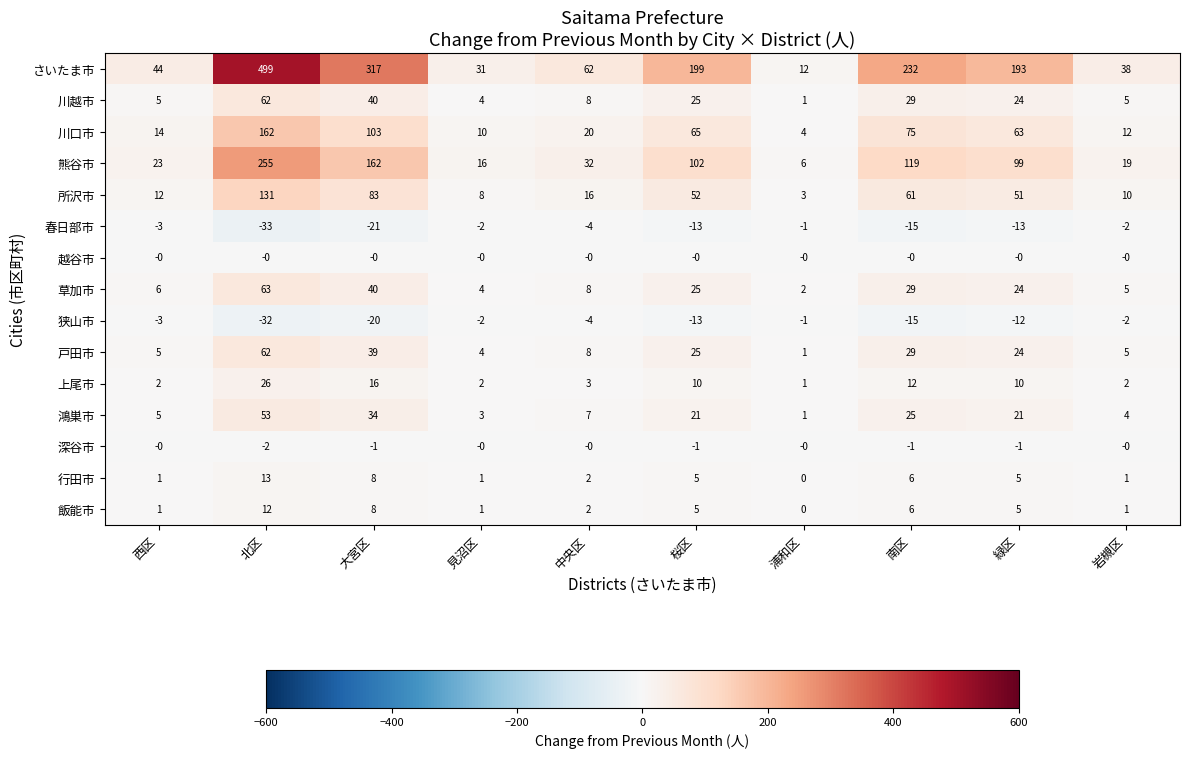

At which category does the chart reach its peak across all series?

北区